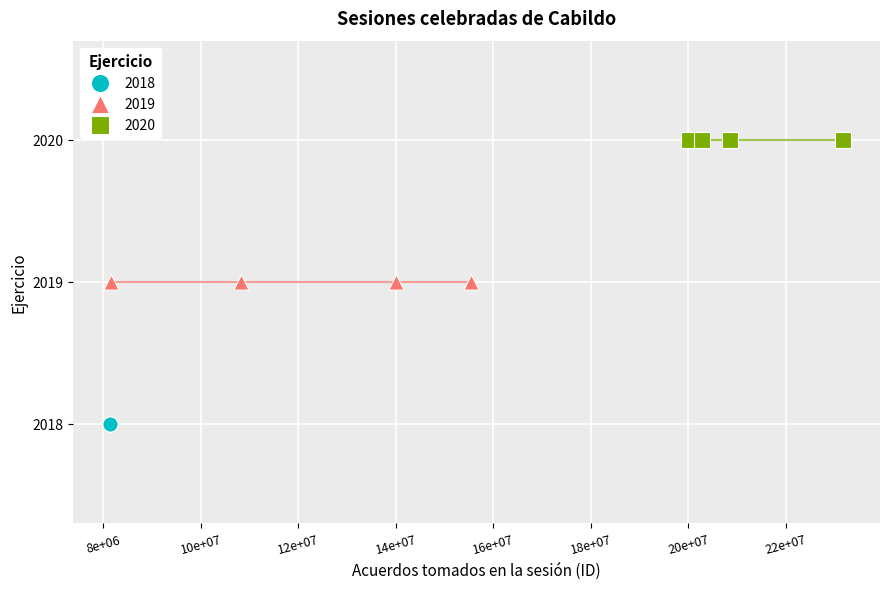

What are all the series names shown in the legend?

2018, 2019, 2020